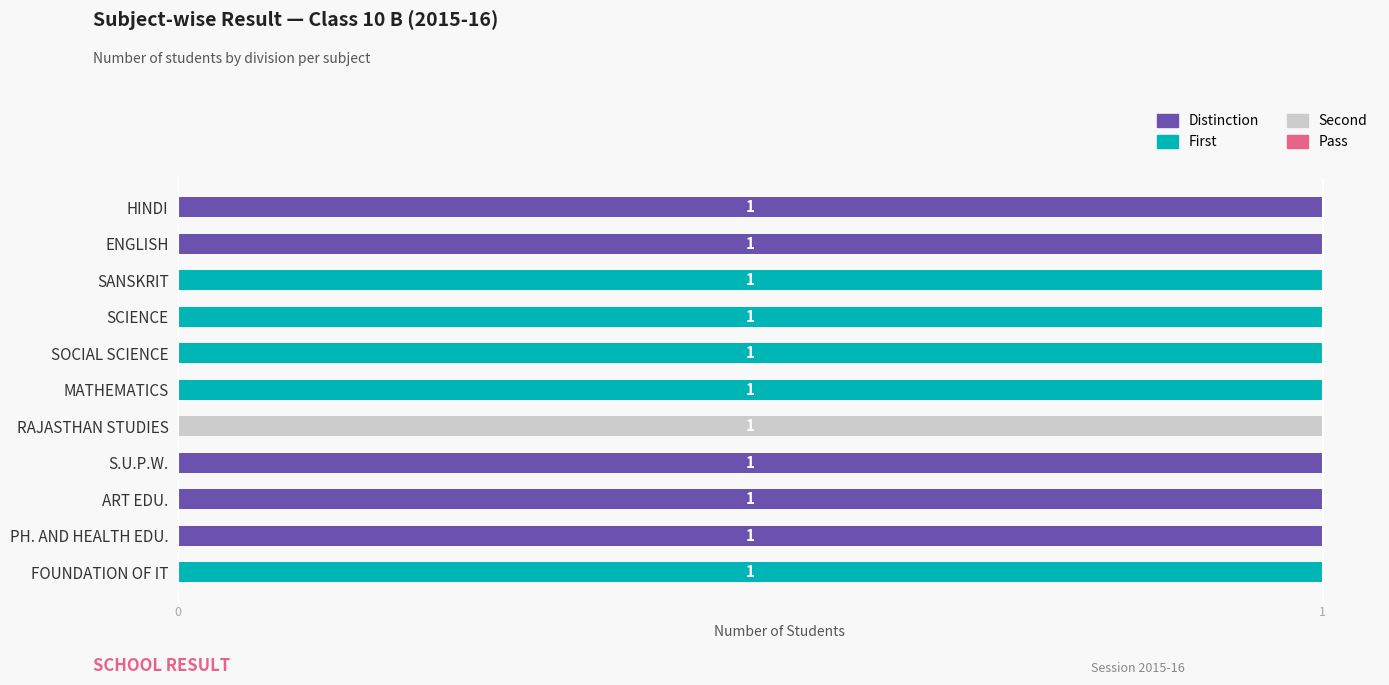

The value of Distinction at FOUNDATION OF IT is 0. True or false?

True